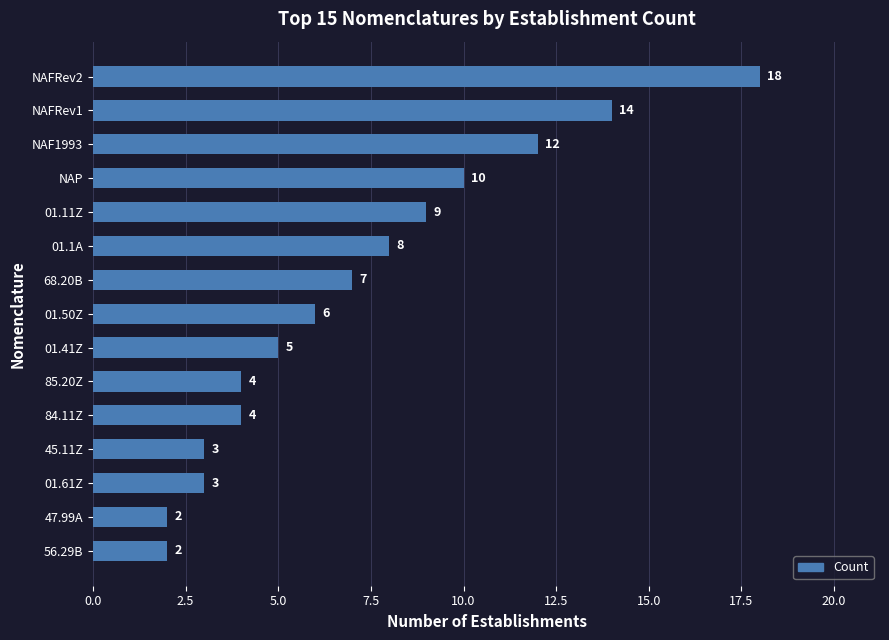

True or false: the data shows 7 at 68.20B.

True